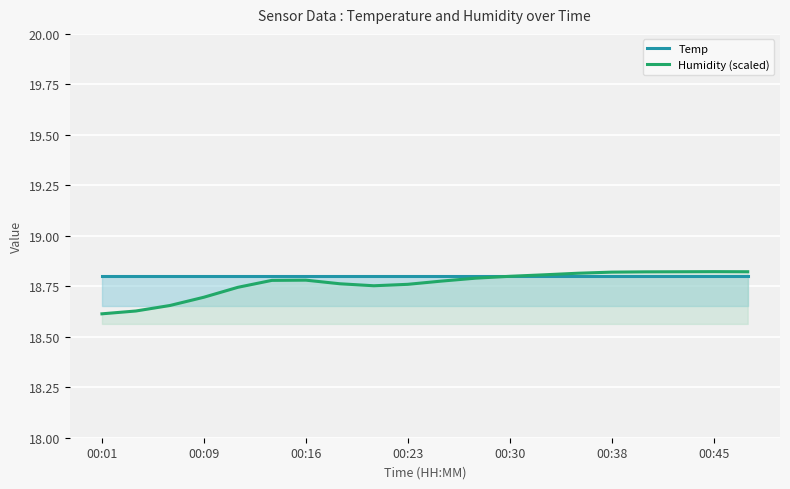

At how many categories does at least one series exceed 18?

20